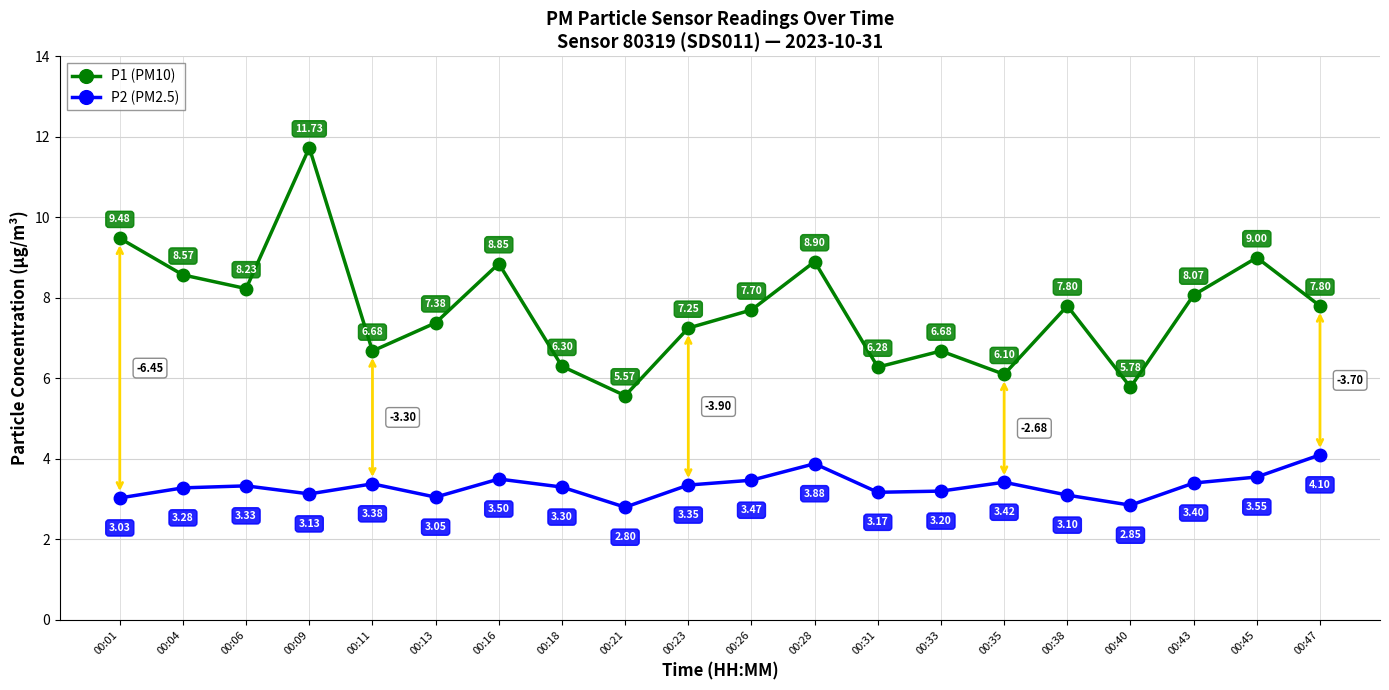

True or false: P2 (PM2.5) and P1 (PM10) cross at least once.

False